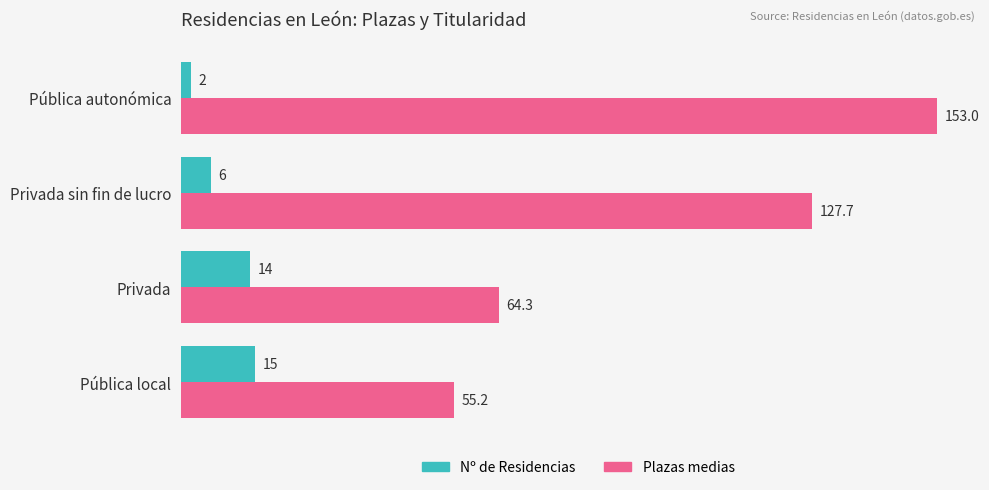

Which series has the largest total across all categories?

Plazas medias